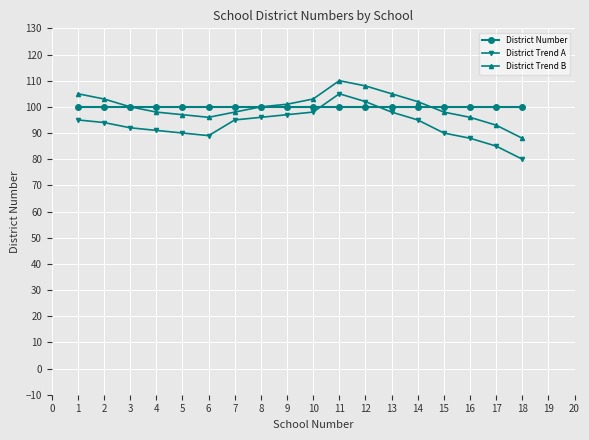

Which series has the largest range (max minus min)?

District Trend A